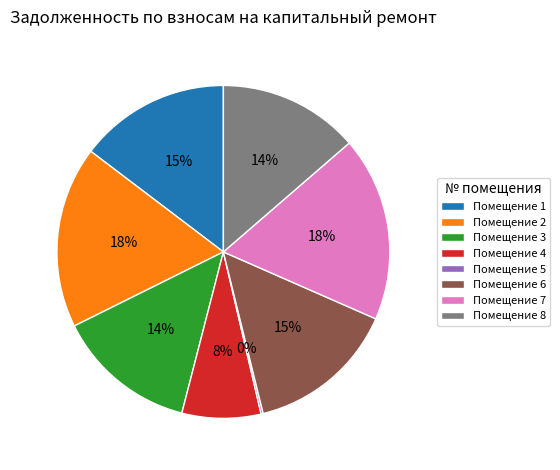

What is the ratio of the value at Помещение 8 to the value at Помещение 6?

0.9